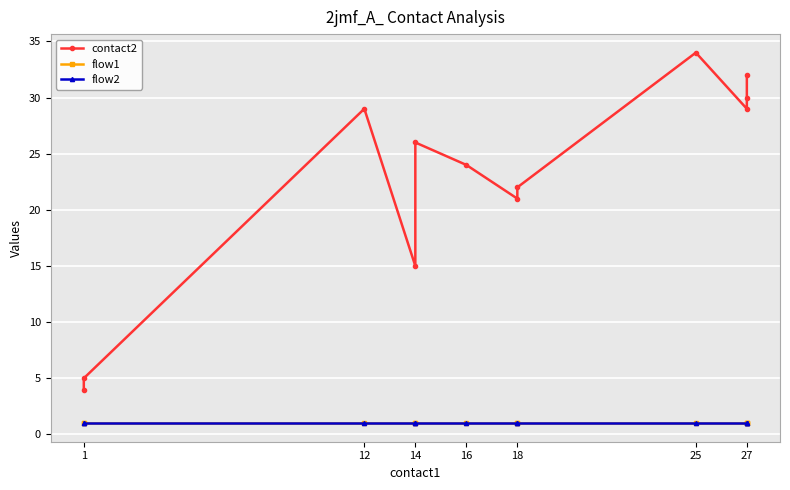

How many interior local peaks does the contact2 series have?

3